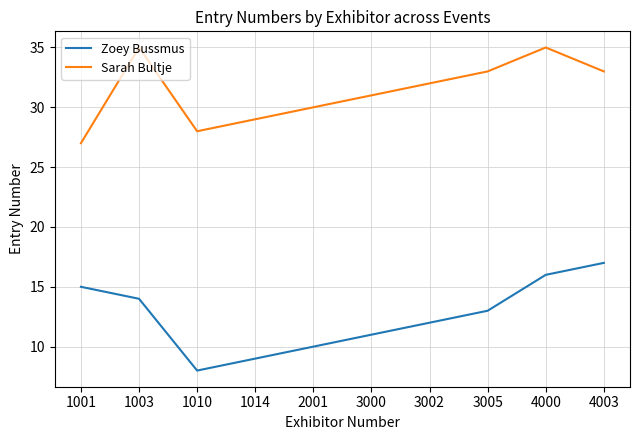

Rank the series at 2001 from highest to lowest value.

Sarah Bultje, Zoey Bussmus